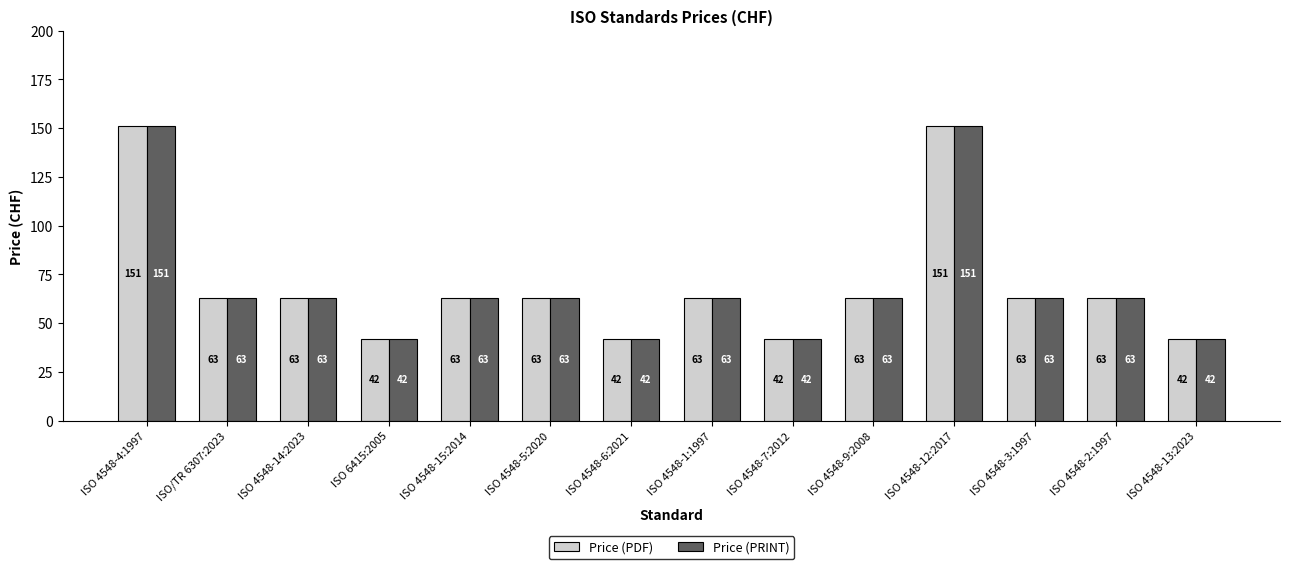

What is the total value across all series at ISO 4548-12:2017?

302